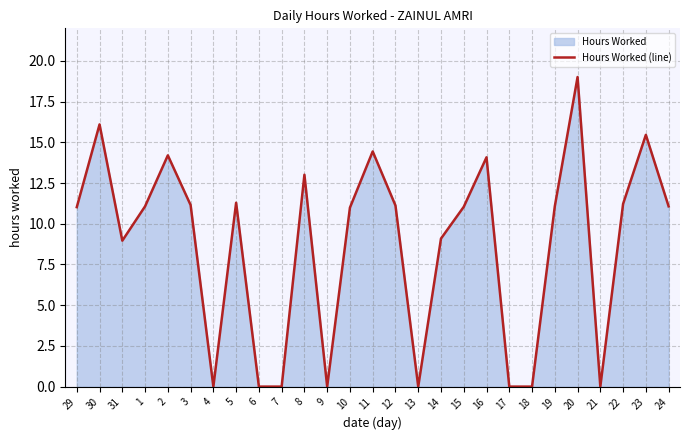

What is the change in value from 29 to 9?

-11.0